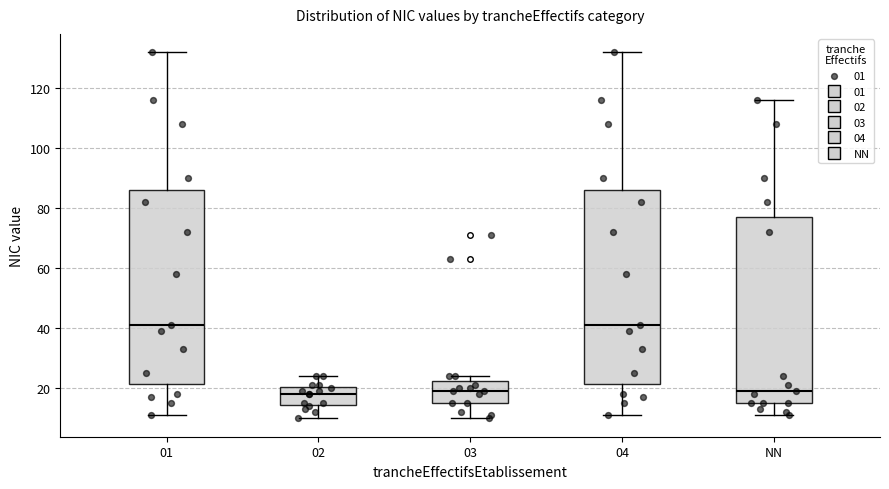

Reading left to right, transcribe this box plot: for each box, give where its median line is, the range the box spans, and where its two whiskers end, as read against the y-axis. The values are not printed on the chart, so give them approximately, as read against the axis.

01: median 42, box 22 to 86, whiskers 12 to 132
02: median 18, box 14 to 20, whiskers 10 to 24
03: median 20, box 16 to 22, whiskers 10 to 24
04: median 42, box 22 to 86, whiskers 12 to 132
NN: median 20, box 16 to 78, whiskers 12 to 116